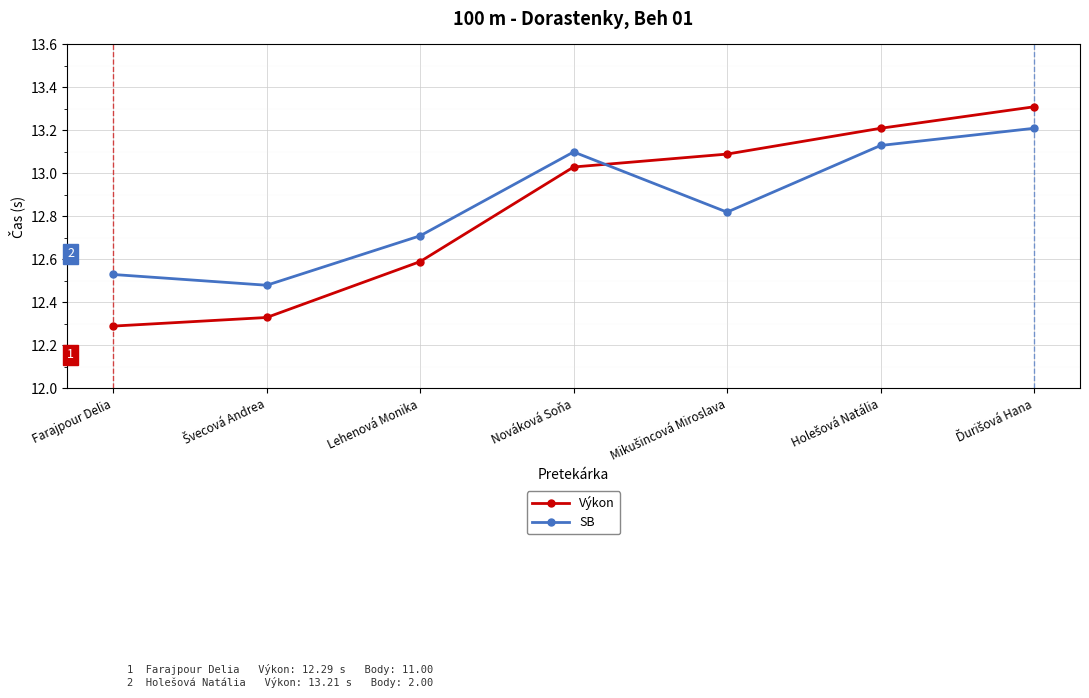

Which series has the largest range (max minus min)?

Výkon